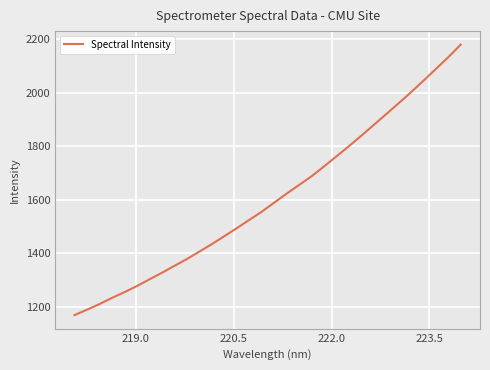

True or false: there are more than 0 points higher than both neighbors.

False